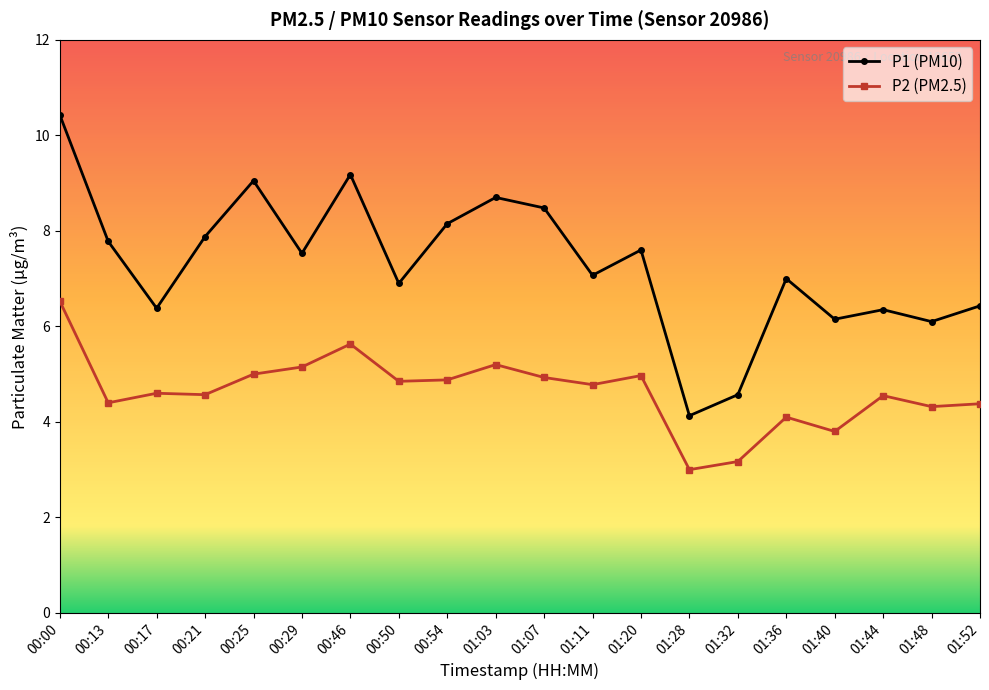

What is the label of the 7th point from the left?

00:46